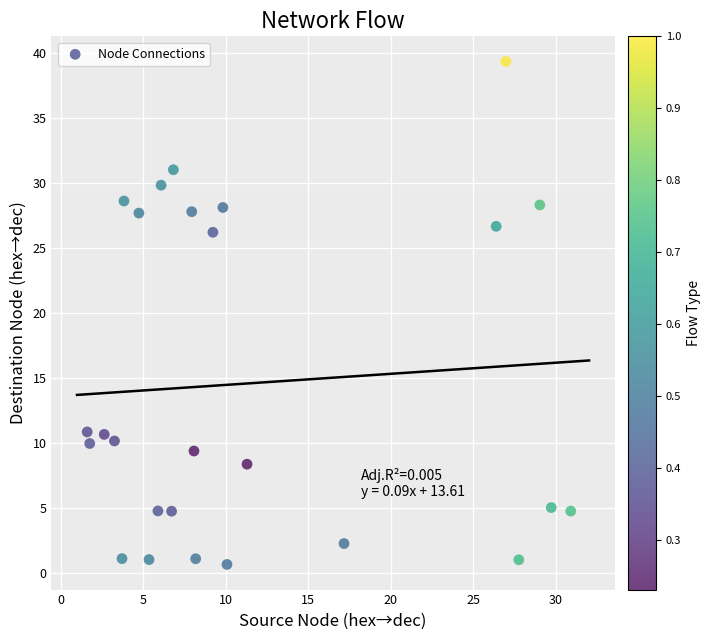

What is the range of X values (max minus min)?

29.3